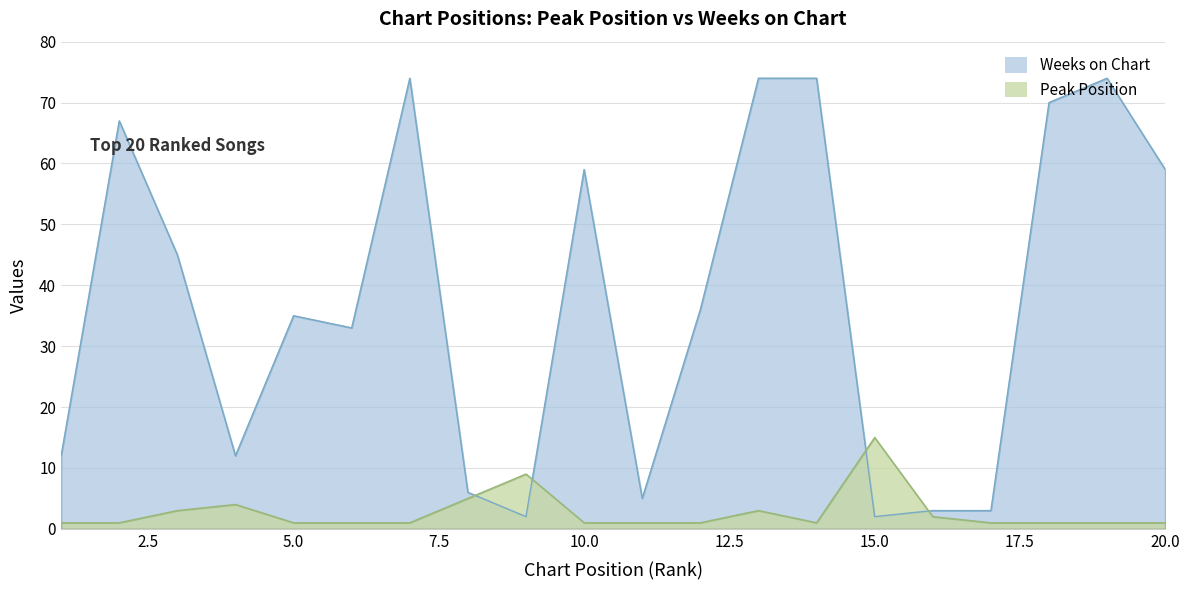

Does the chart have visible grid lines?

Yes